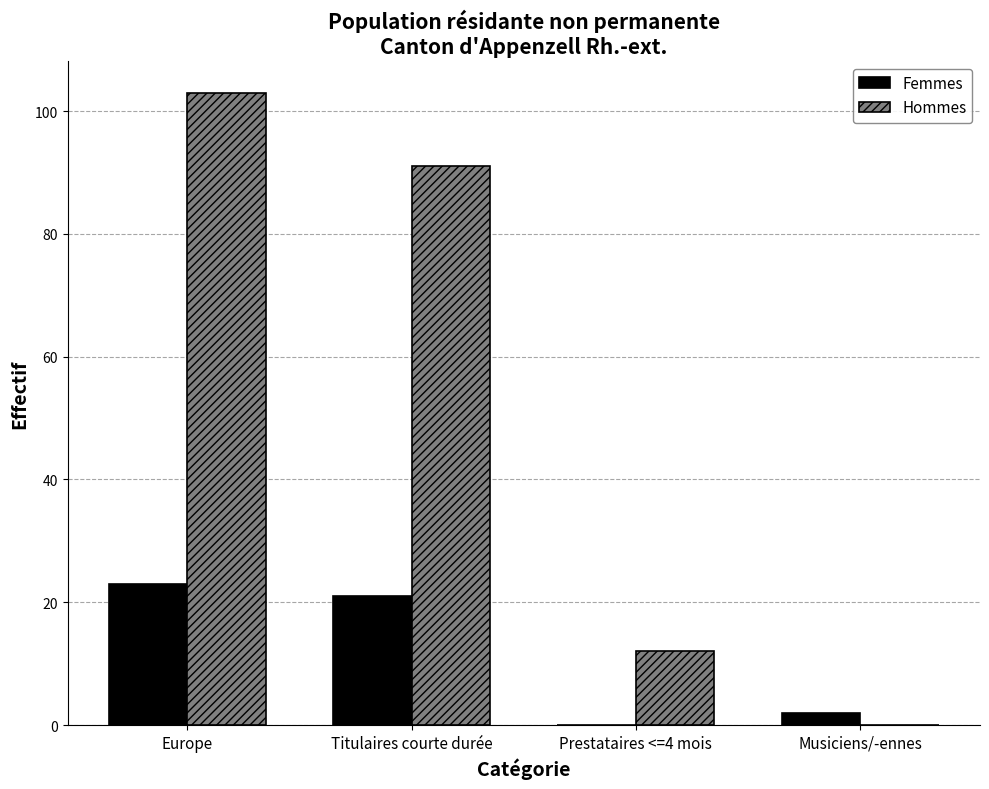

Is the value of Hommes at Prestataires <=4 mois greater than the value of Femmes at Titulaires courte durée?

No